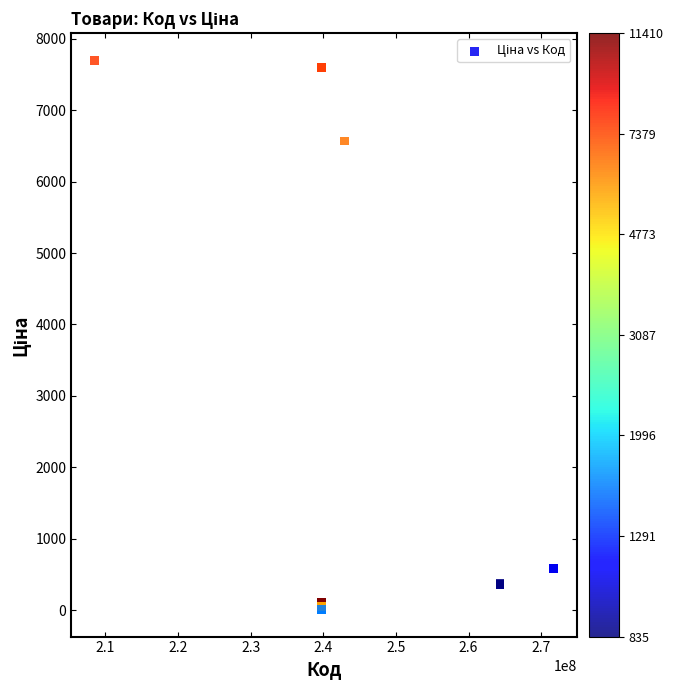

What Y value in the scatter plot is closest to 3854?

6568.8